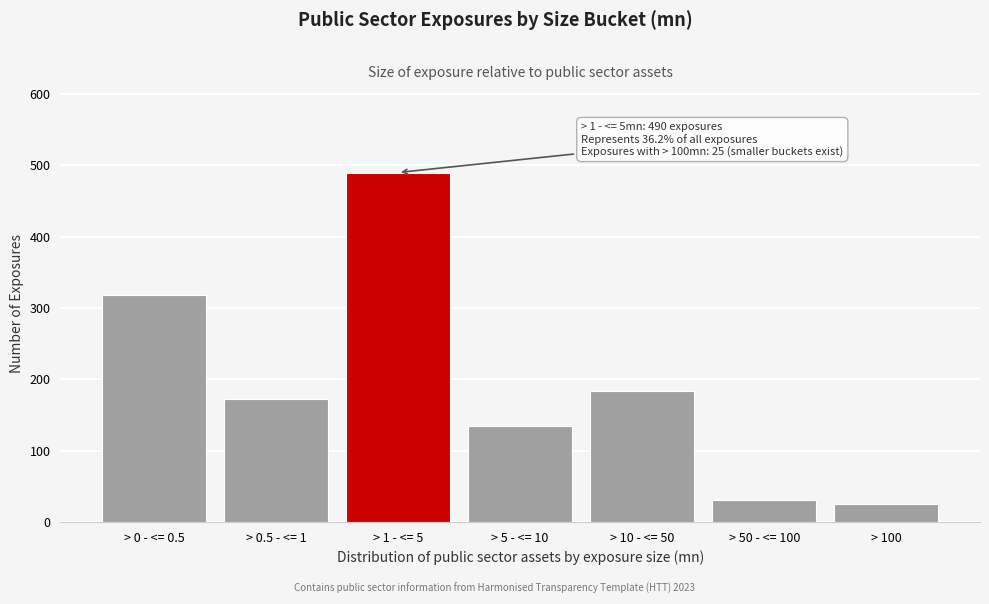

Reading left to right, list all the values displayed in this chart.

> 0 - <= 0.5=318	> 0.5 - <= 1=173	> 1 - <= 5=490	> 5 - <= 10=134	> 10 - <= 50=184	> 50 - <= 100=30	> 100=25